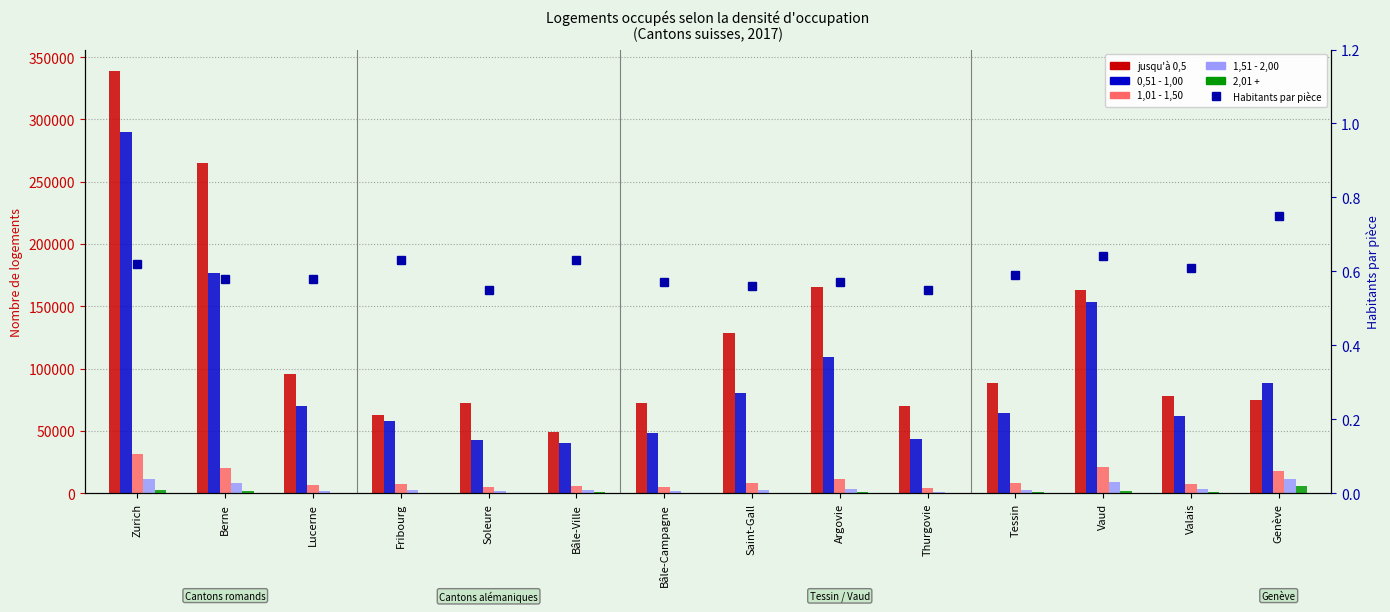

What is the spread (max minus min) of values at Lucerne?

95968.4